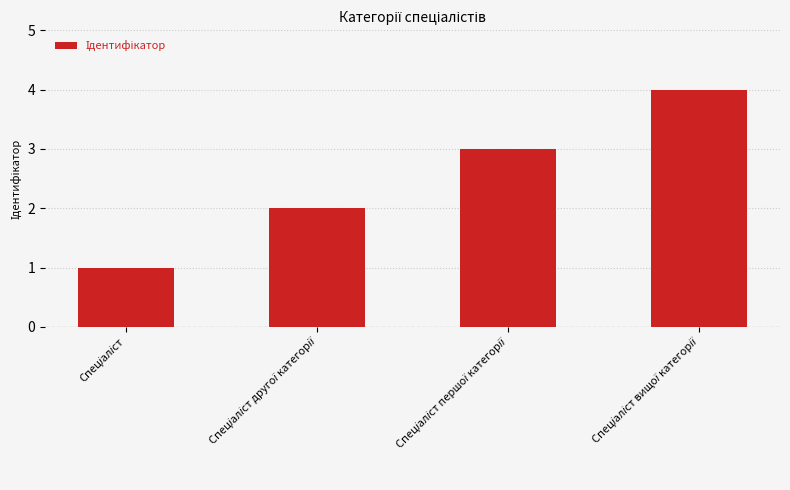

Are the bars horizontal?

No